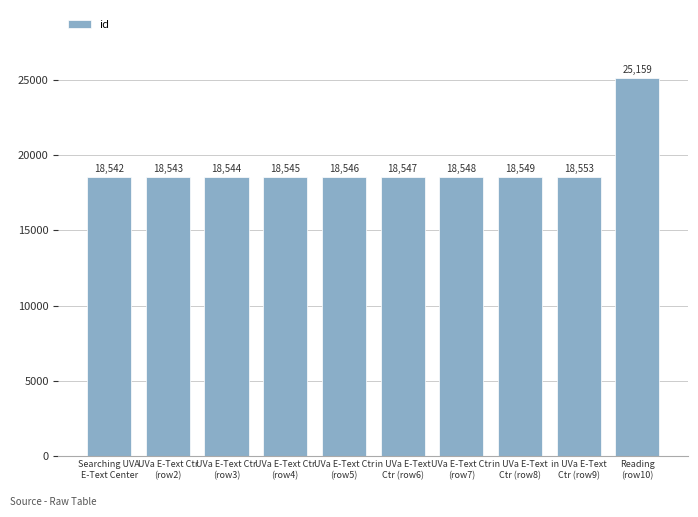

Reading left to right, extract all data points from this chart.

18542	18543	18544	18545	18546	18547	18548	18549	18553	25159